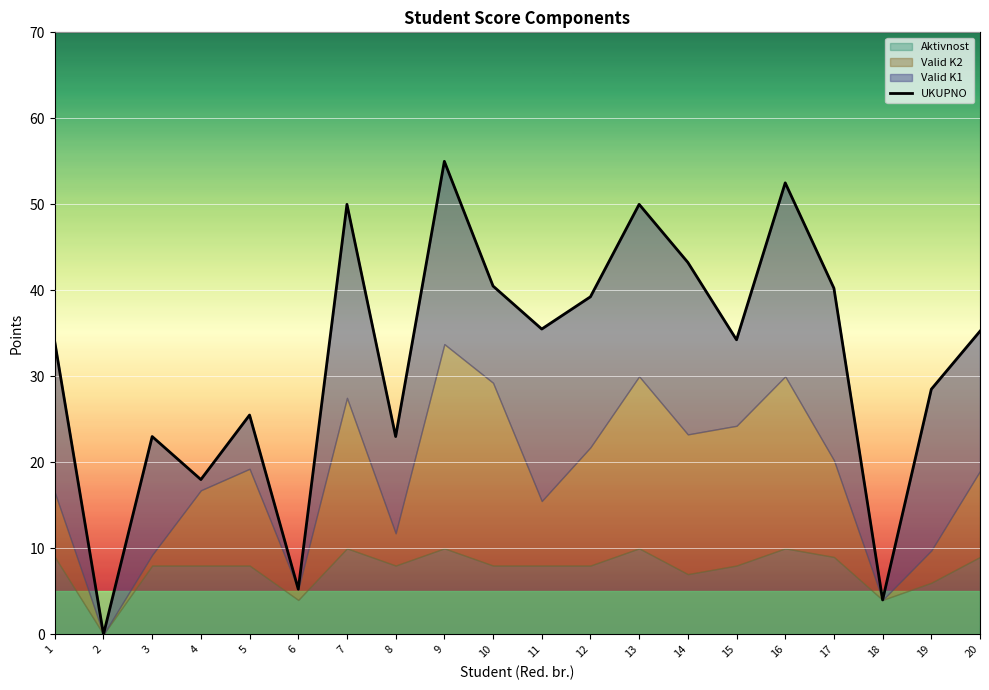

True or false: the data shows 25.5 at 5.

True